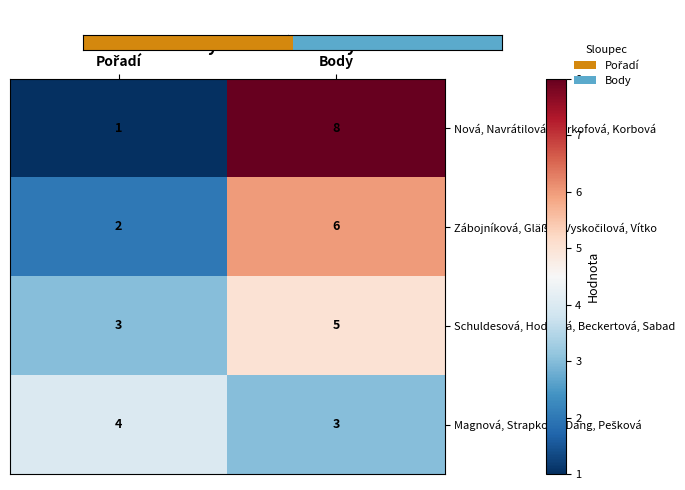

What is the maximum value shown in the chart?

8